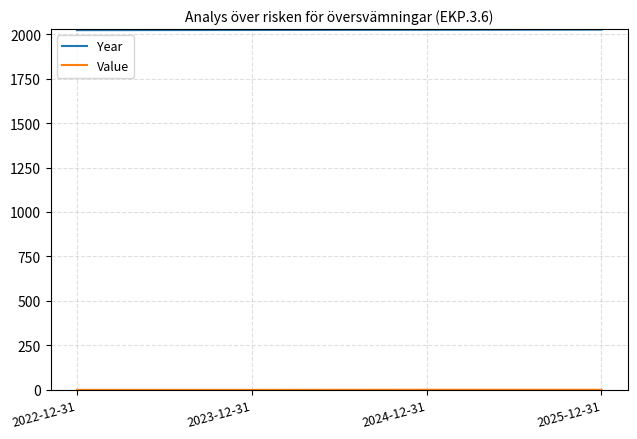

What is the maximum value for Year?

2025